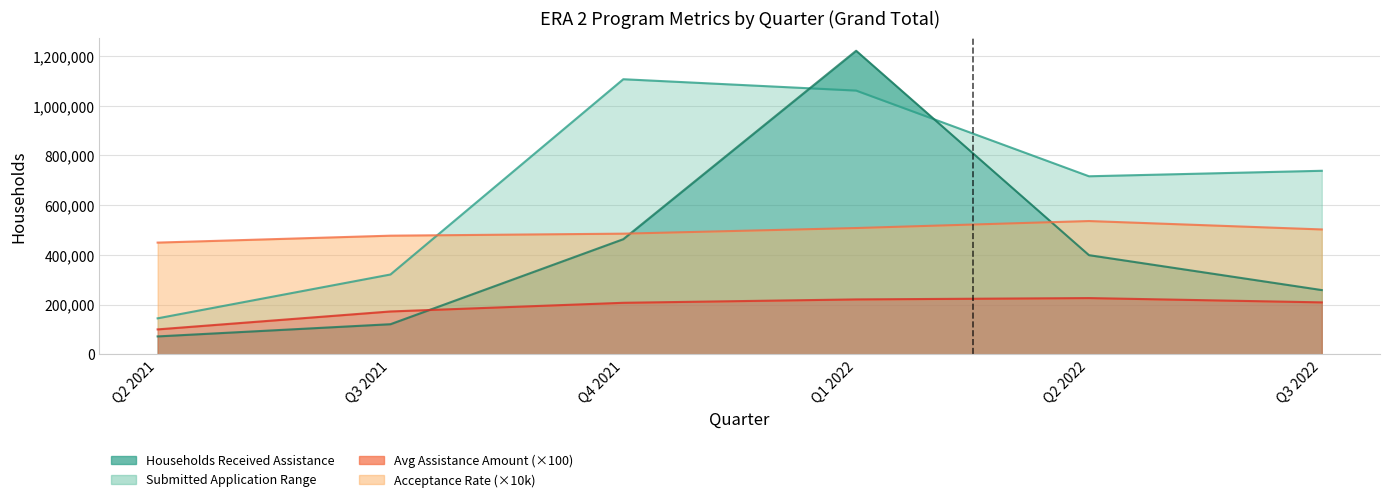

How many lines are shown in the chart?

4